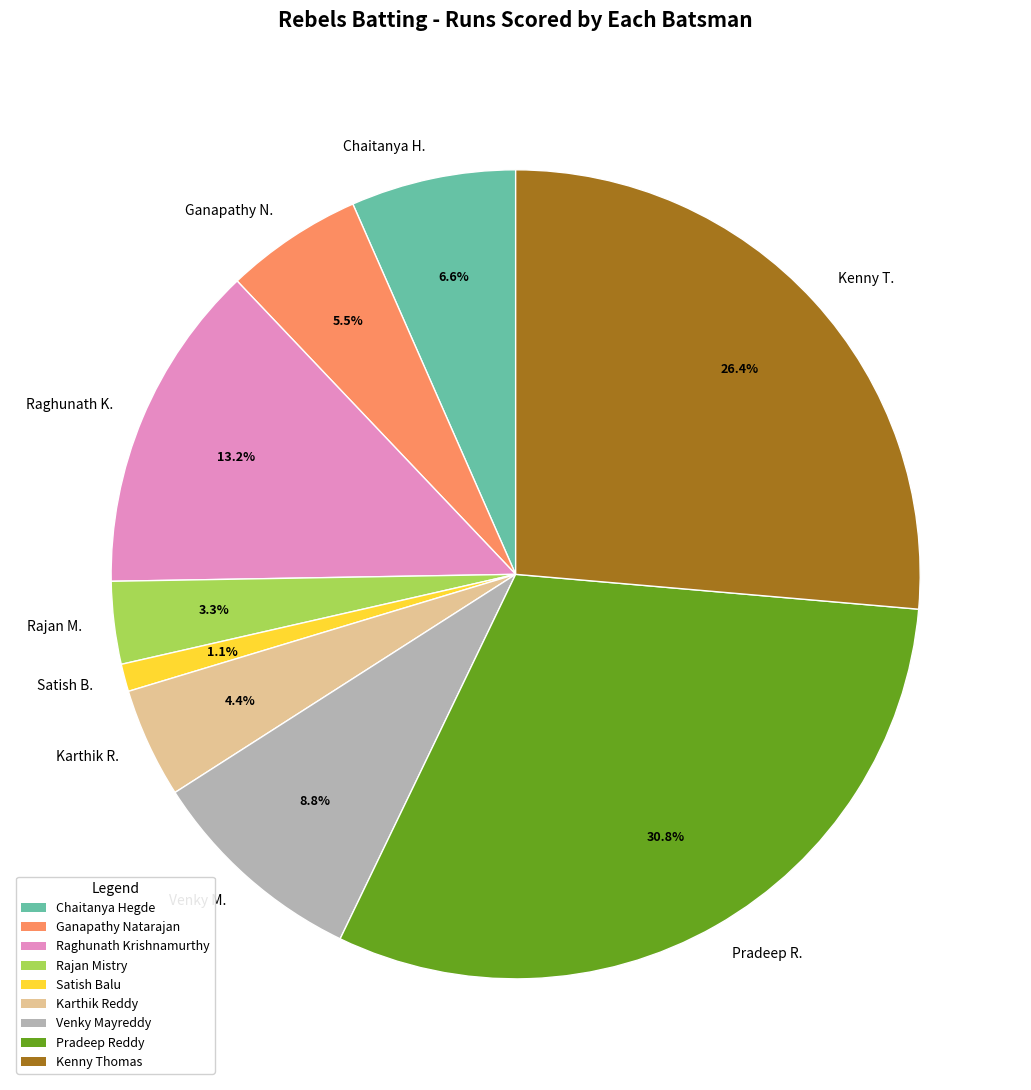

How many slices are in this pie chart?

9